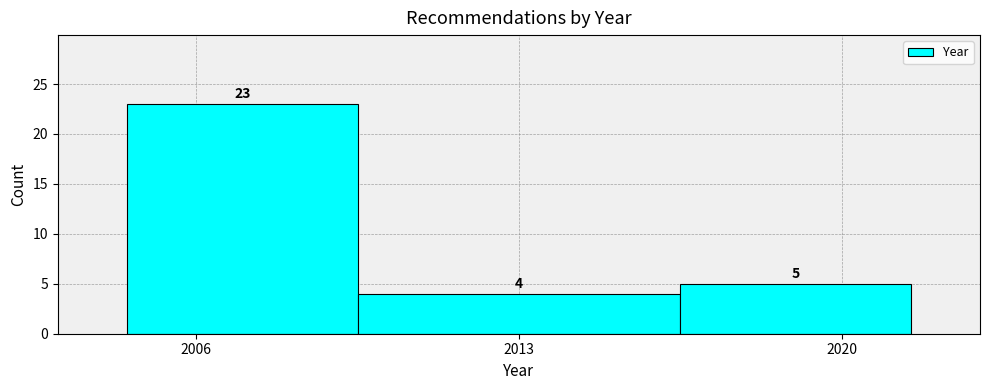

What is the height of the bar covering 2016.5 to 2021.5 on the x-axis? The bar edges are not printed on the chart, so give them approximately, as read against the axis.

5